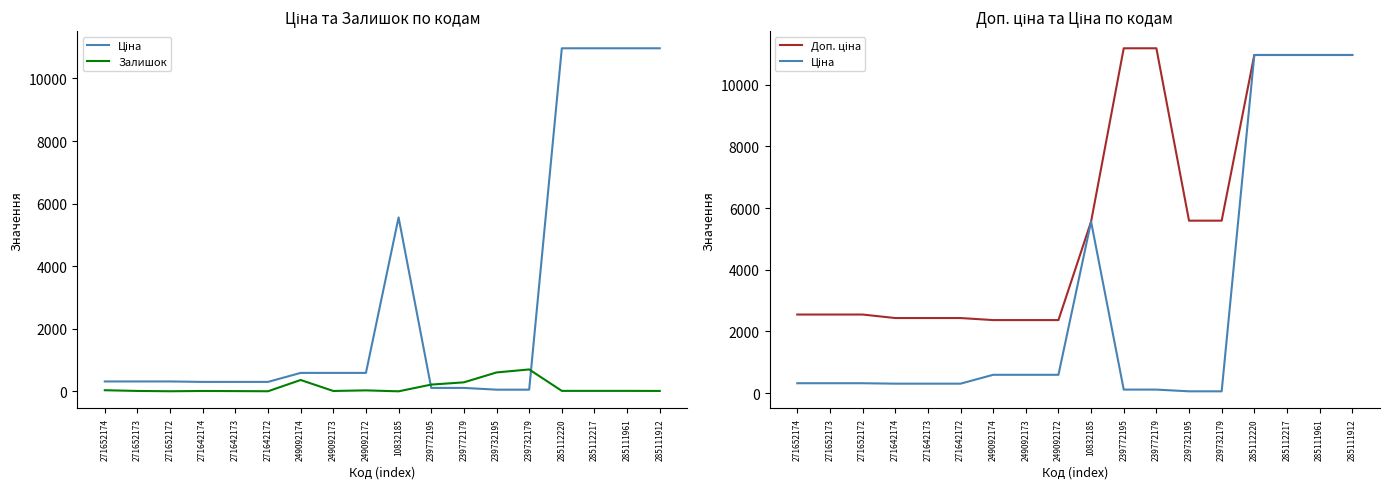

How many data points does each series have?

18